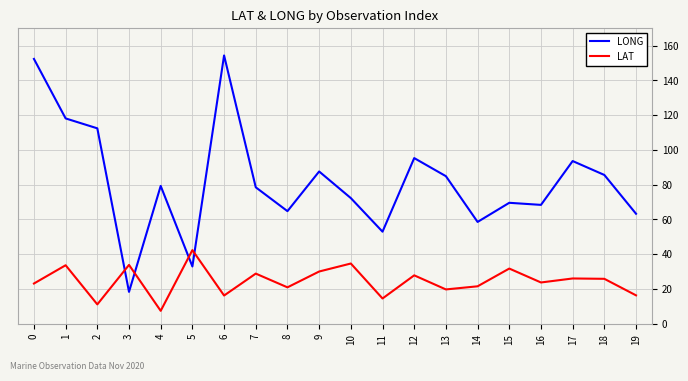

What is the maximum value shown in the chart?

154.3